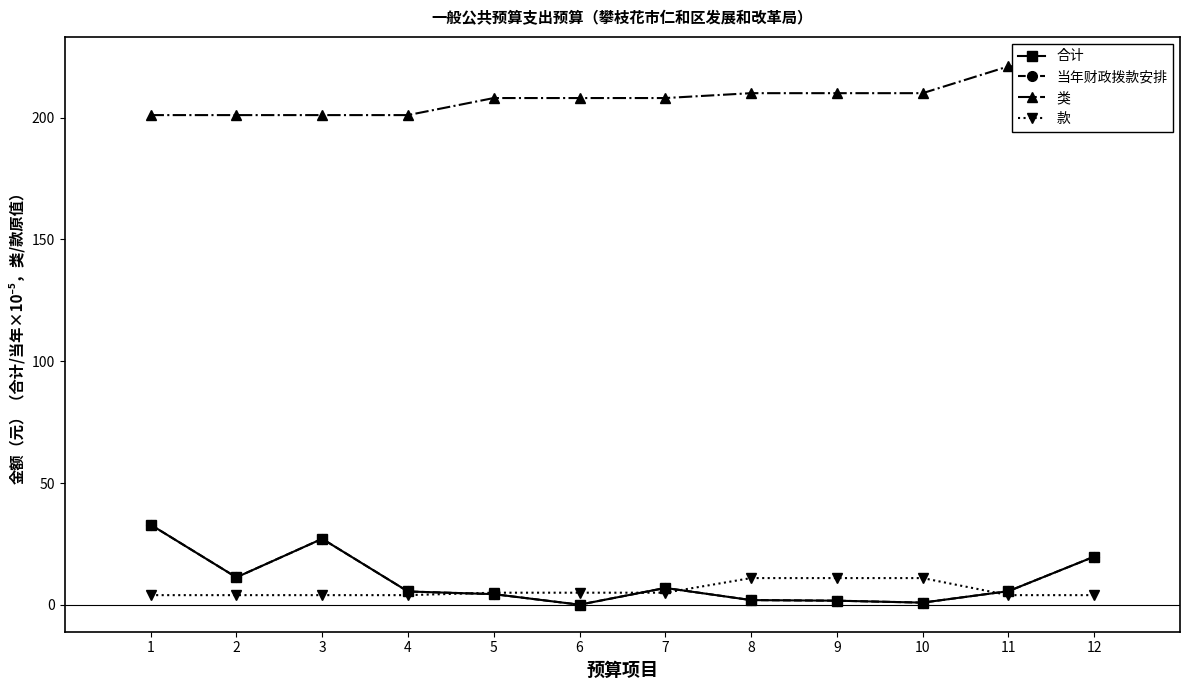

True or false: 类 and 款 intersect in this chart.

False